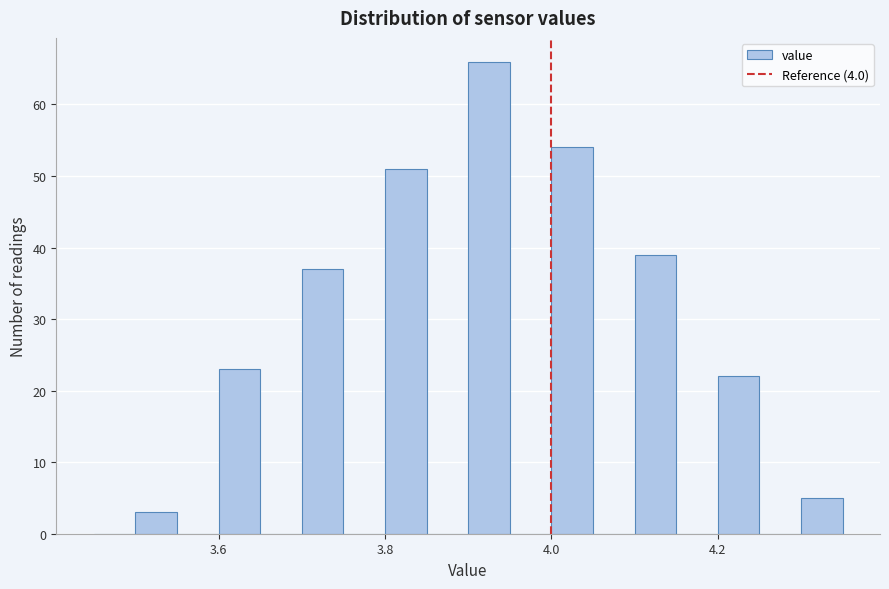

Read against the x-axis, roughly where is the centre of the tallest bar?

3.92